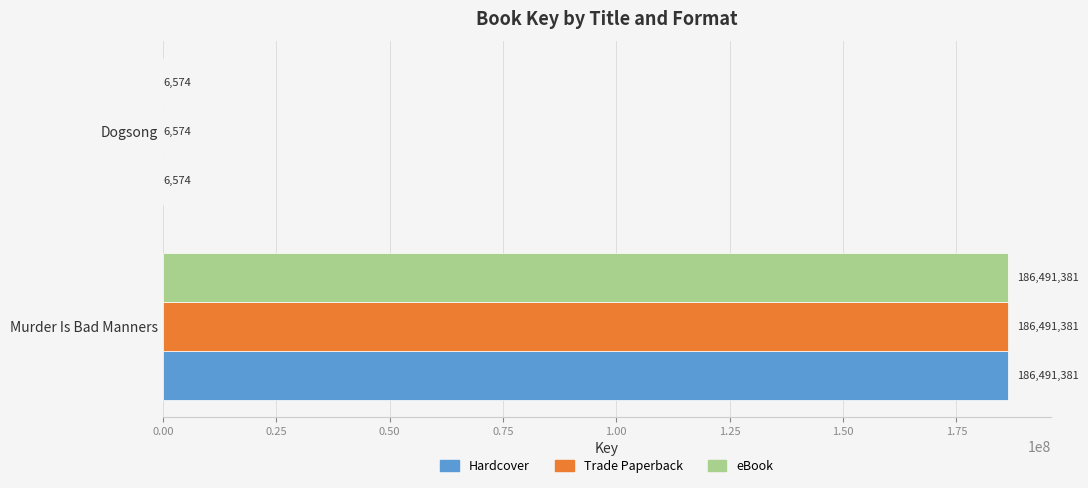

What are all the series names shown in the legend?

Hardcover, Trade Paperback, eBook